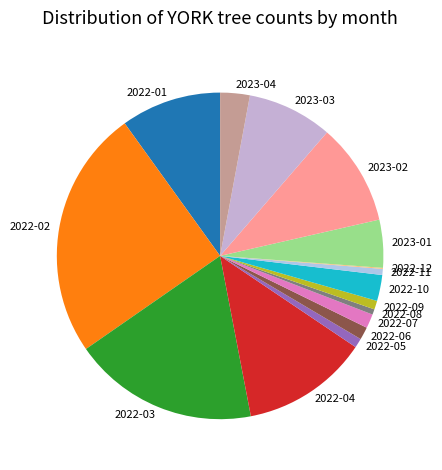

Does 2022-07 represent more than half of the total?

No